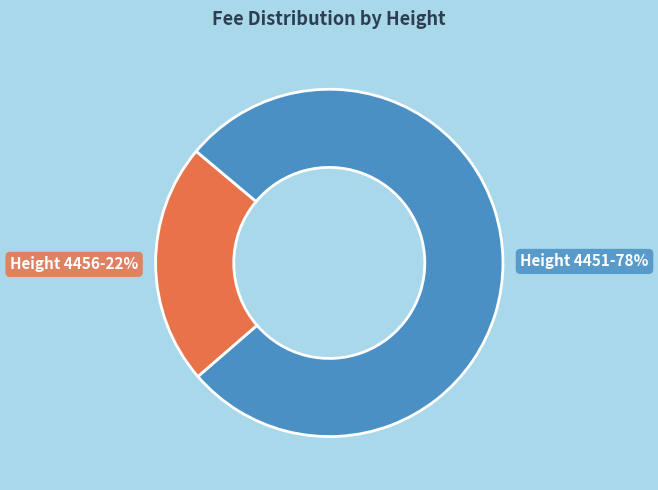

Is there a majority slice in this chart?

Yes